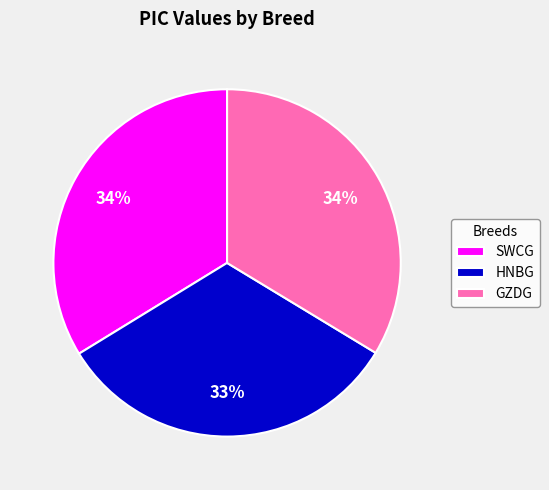

To the nearest percent, what is the average slice percentage?

33%